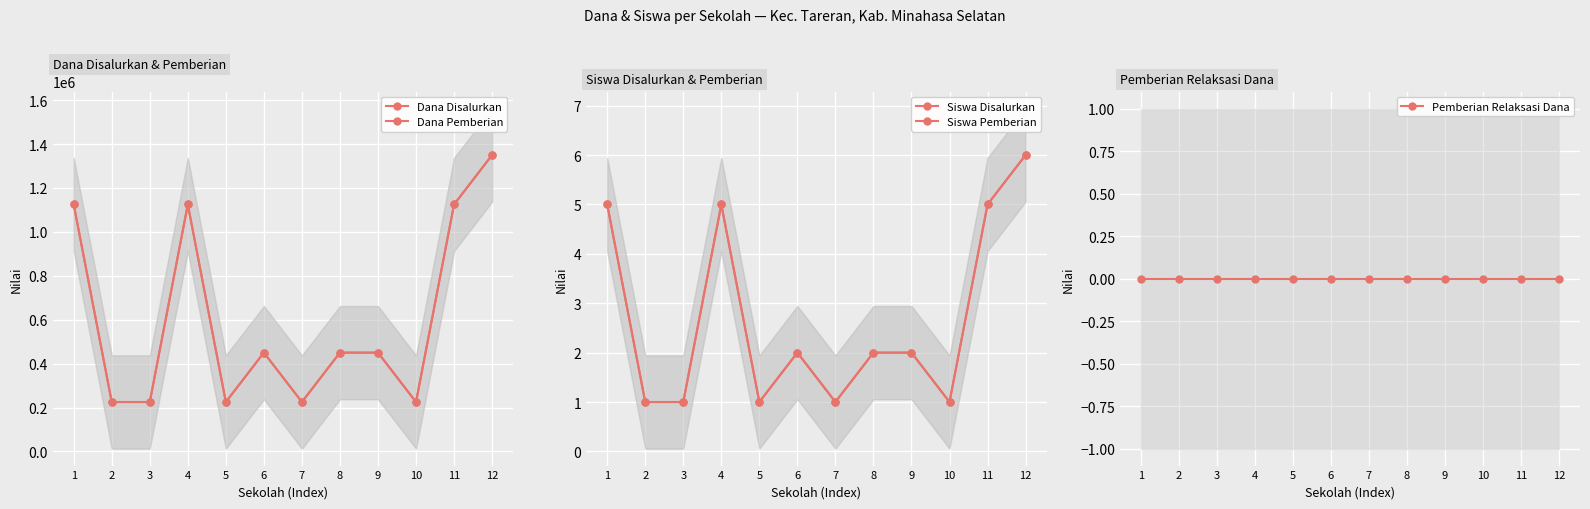

At how many categories does at least one series exceed 237841?

7